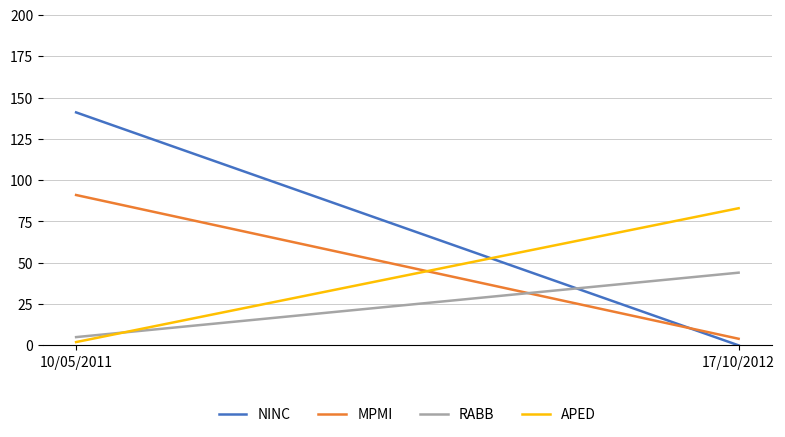

What position from the right is 17/10/2012?

1